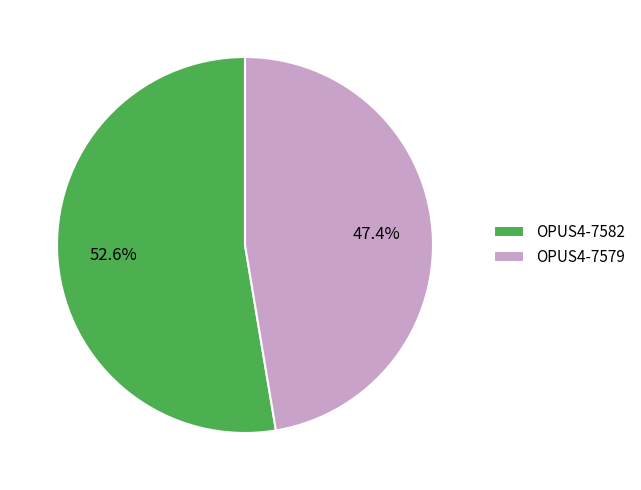

Does OPUS4-7582 account for over 50% of the chart?

Yes